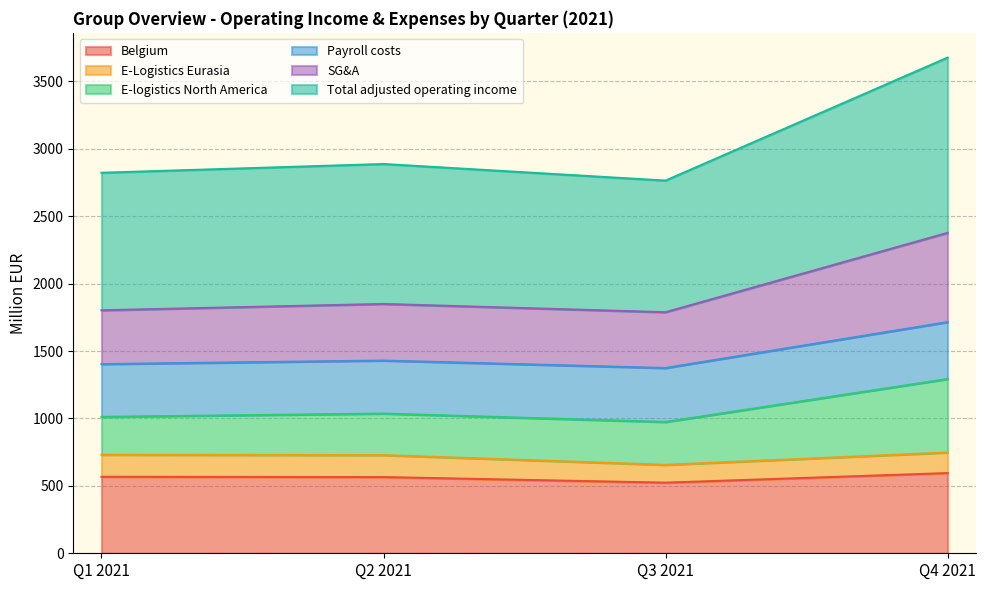

What is the highest value of the Belgium series?

594.7